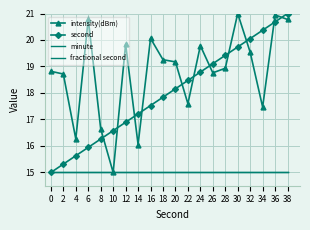

What are all the series names shown in the legend?

intensity(dBm), second, minute, fractional second